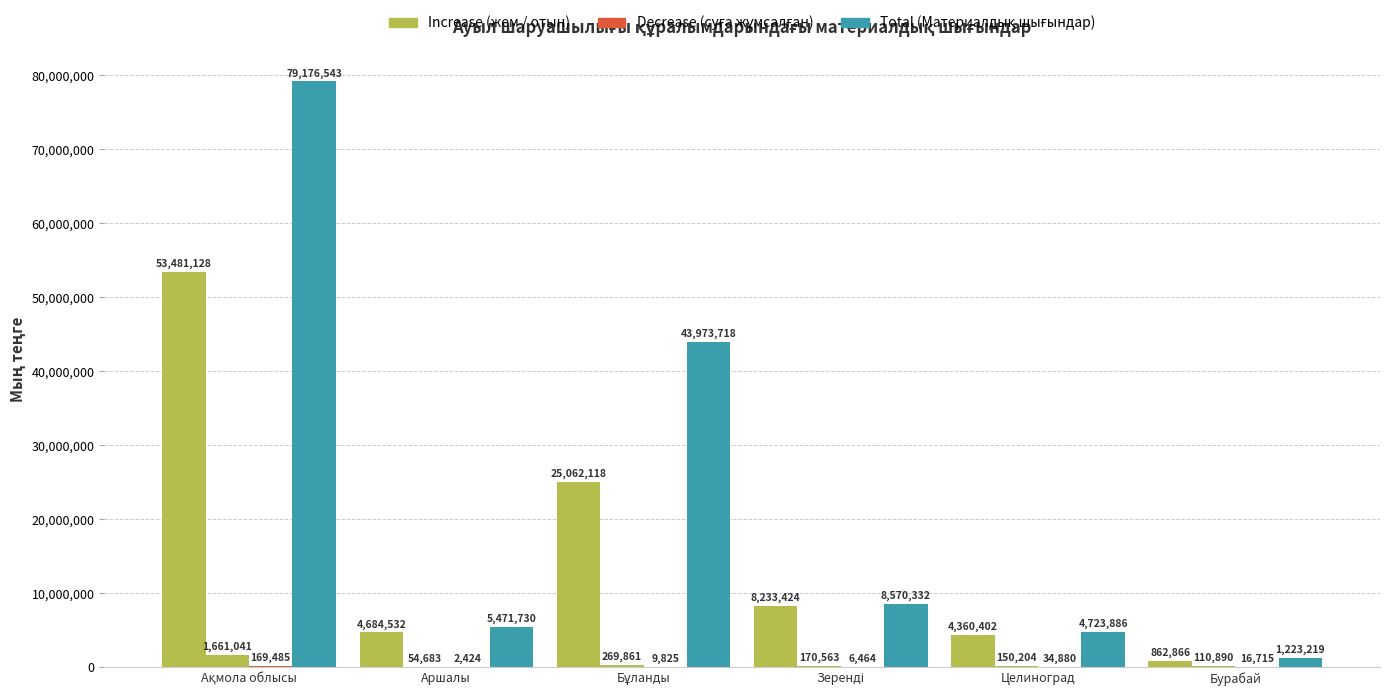

Reading left to right, transcribe all the data shown in this chart.

жем: 53481128	4684532	25062118	8233424	4360402	862866
отын: 1661041	54683	269861	170563	150204	110890
суға жұмсалған: 169485	2424	9825	6464	34880	16715
Материалдық шығындар: 79176543	5471730	43973718	8570332	4723886	1223219